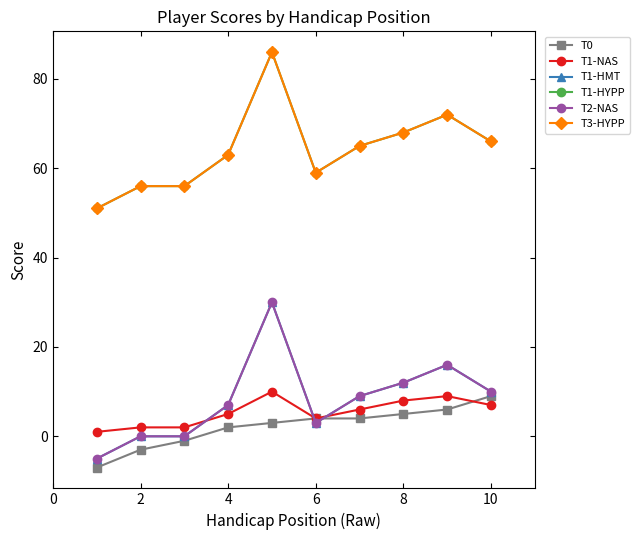

Does the chart have visible grid lines?

No